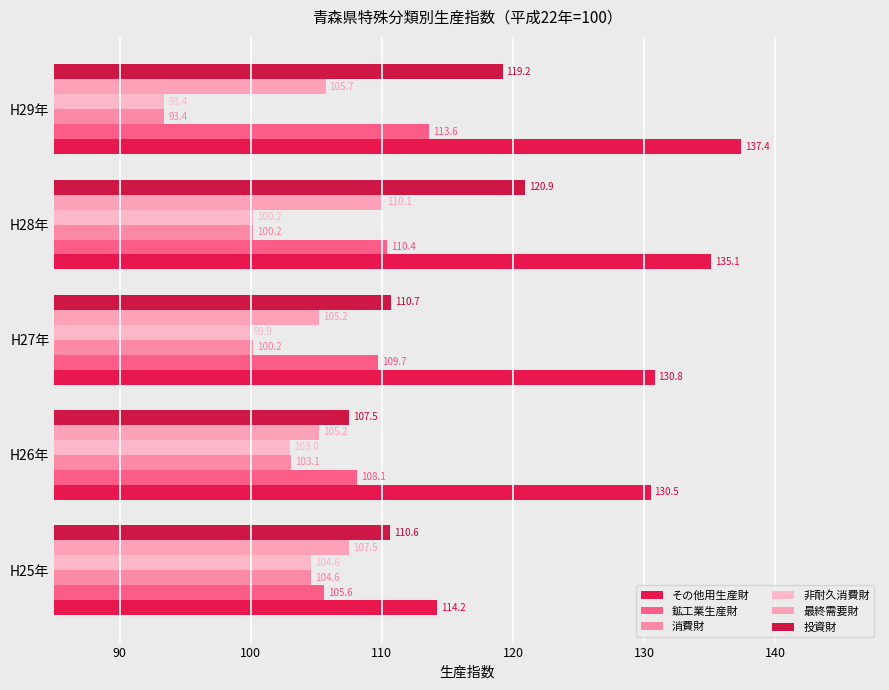

How many values in the 消費財 series are below 100?

1